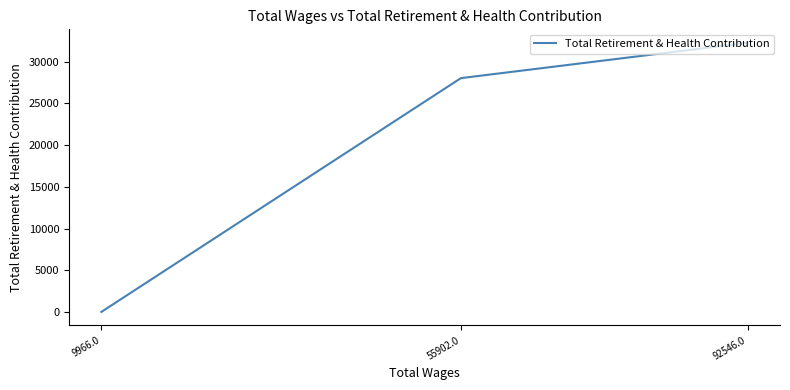

Which has a higher value, 55902.0 or 9966.0?

55902.0